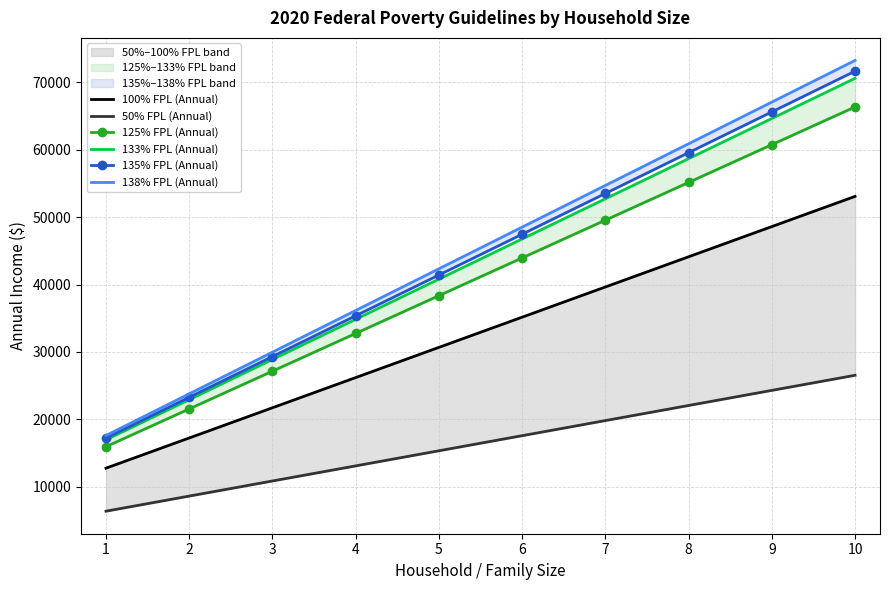

What is the value of the 50% FPL (Annual) point at the 10th from the left?

26540.0